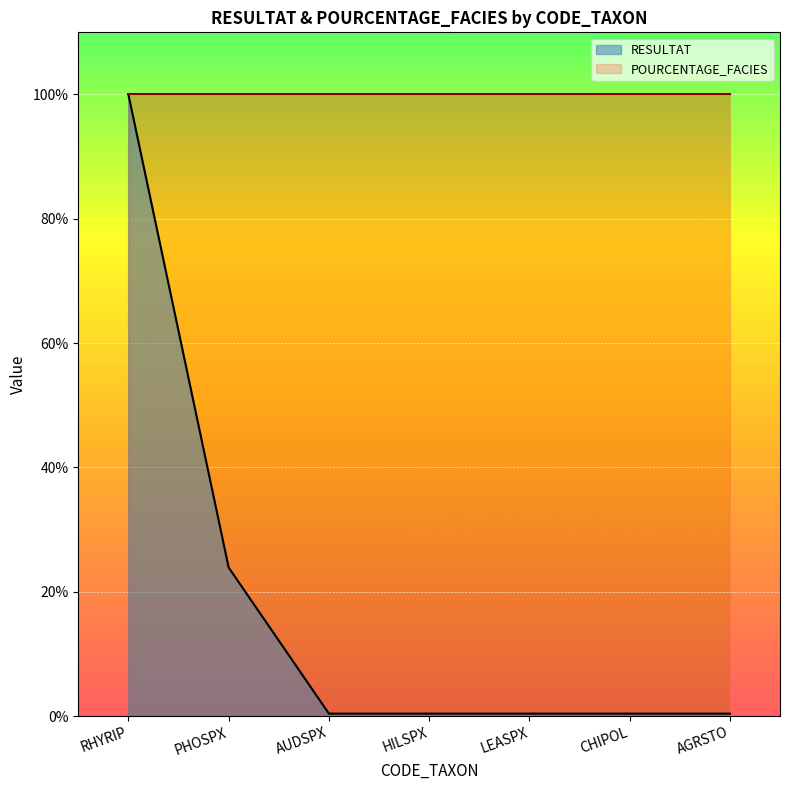

Which has a higher value, LEASPX or HILSPX?

LEASPX